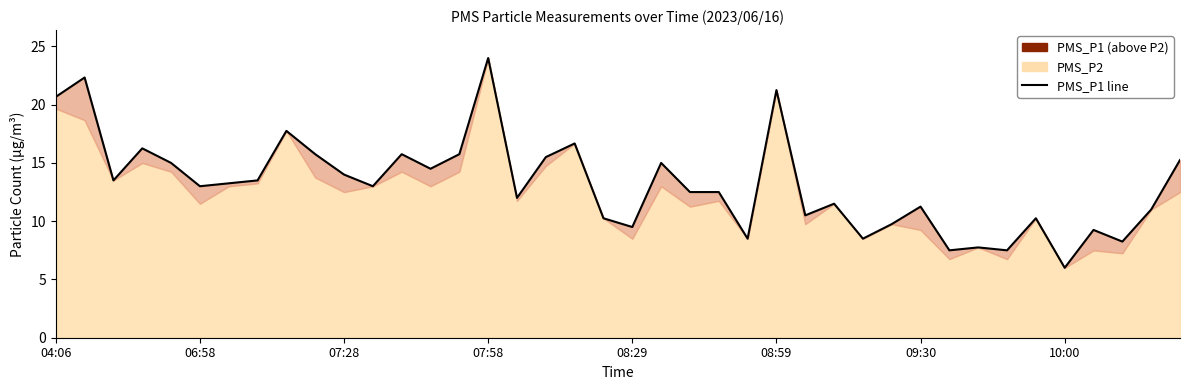

Does the chart display data point markers on the line(s)?

No